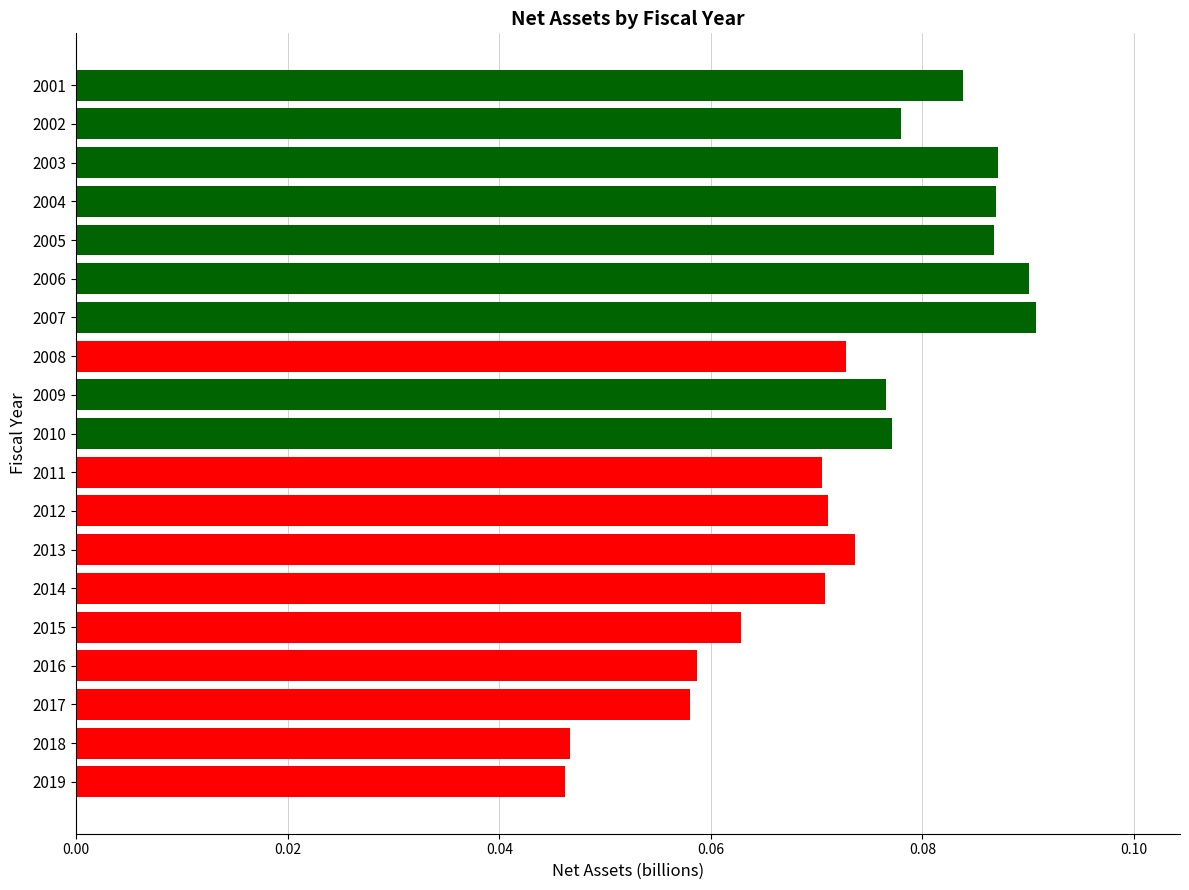

The value at 2019 is 0.1. True or false?

False